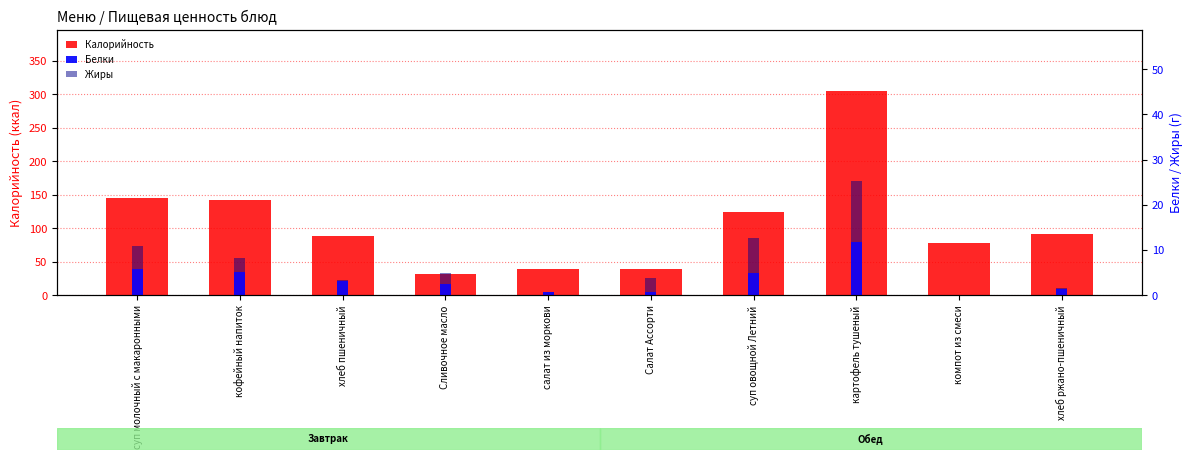

What is the difference between the maximum and minimum values in the Калорийность series?

273.2